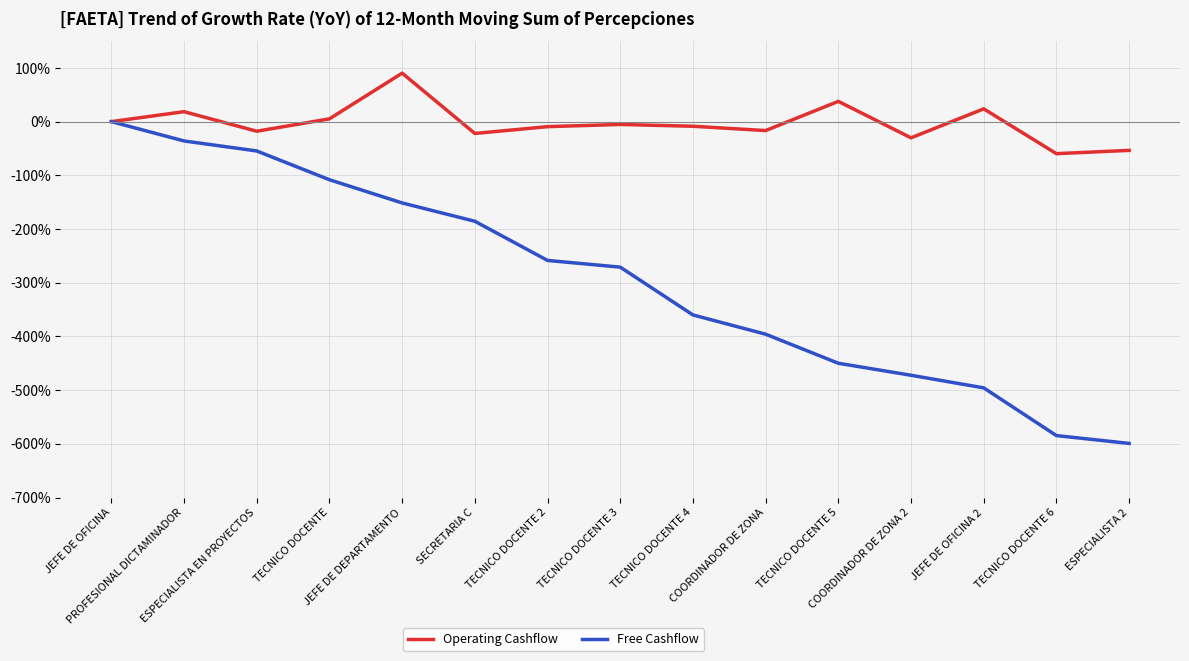

What is the lowest value of the Operating Cashflow series?

-59.6